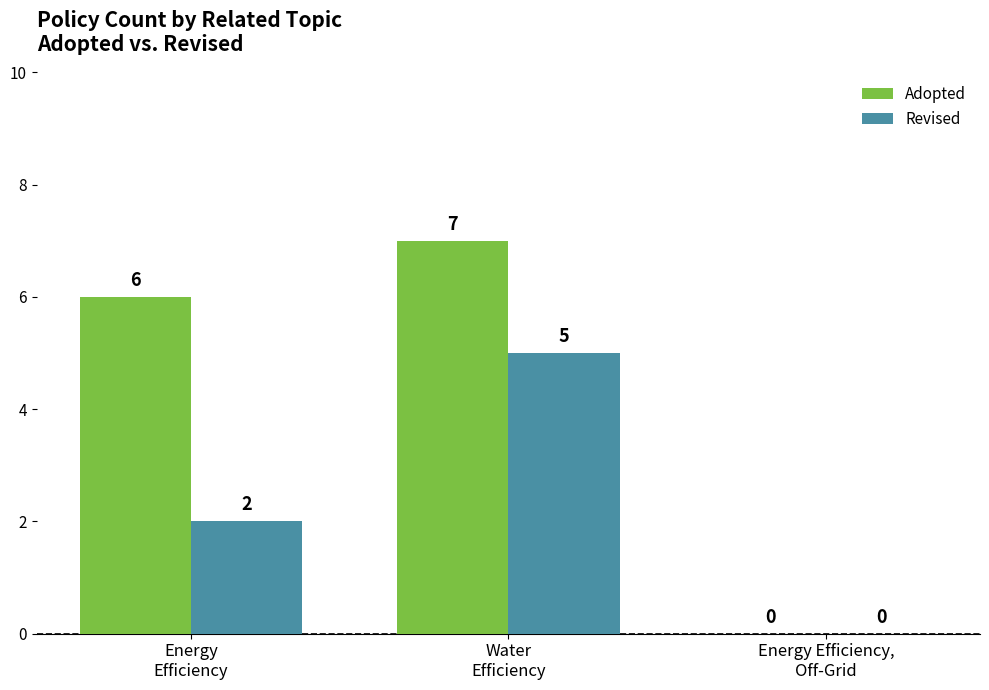

How many Adopted values are between 0 and 7?

3